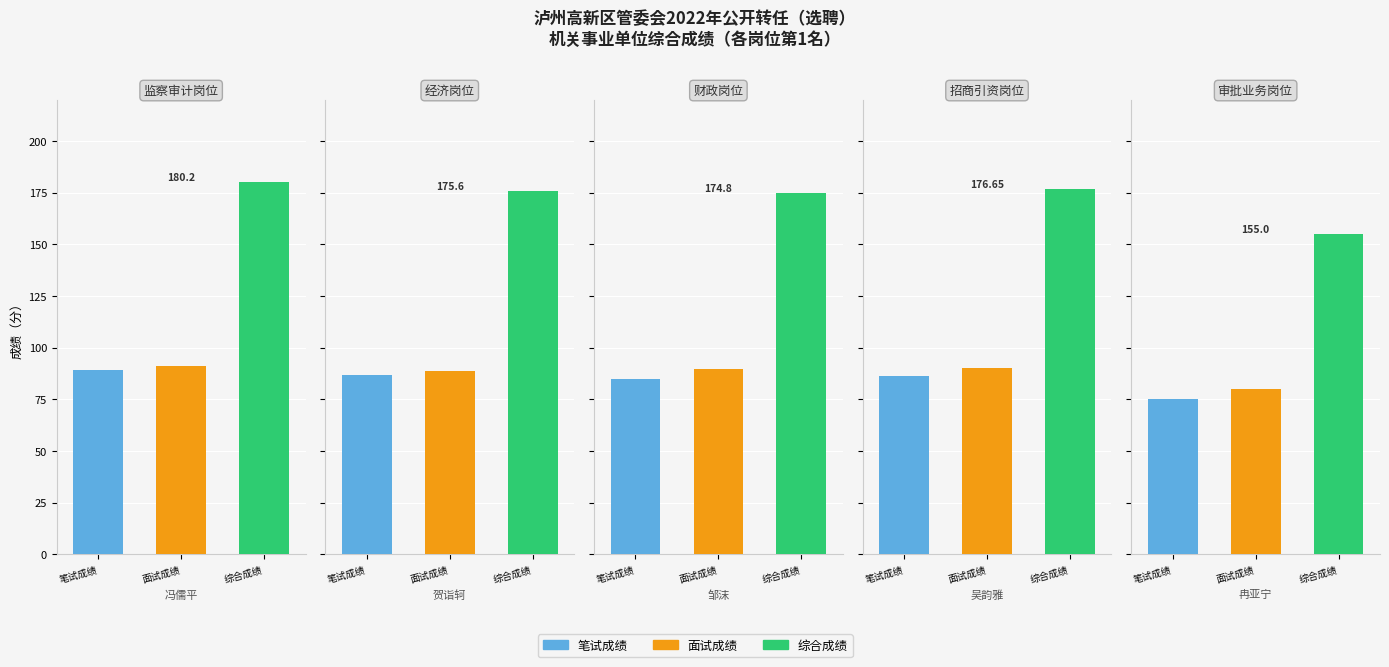

How many bars are there in each group?

3